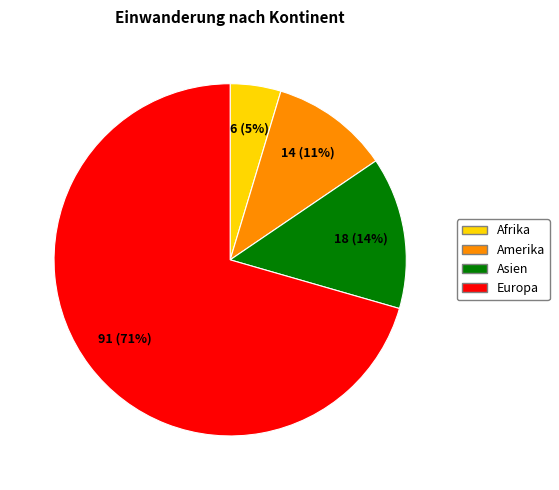

Between Asien and Afrika, which is larger?

Asien